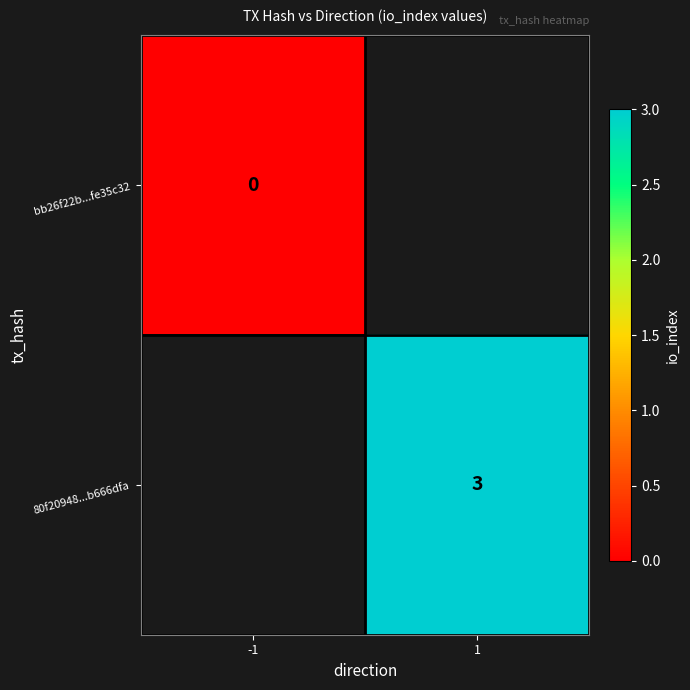

The 80f20948...b666dfa series shows 5 at 1. True or false?

False